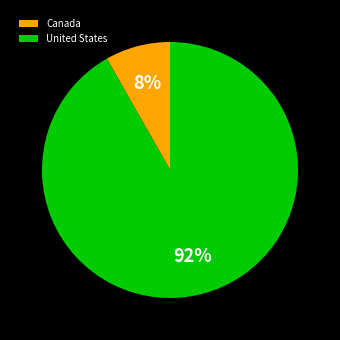

Is it true that Canada is 1% of the pie?

False